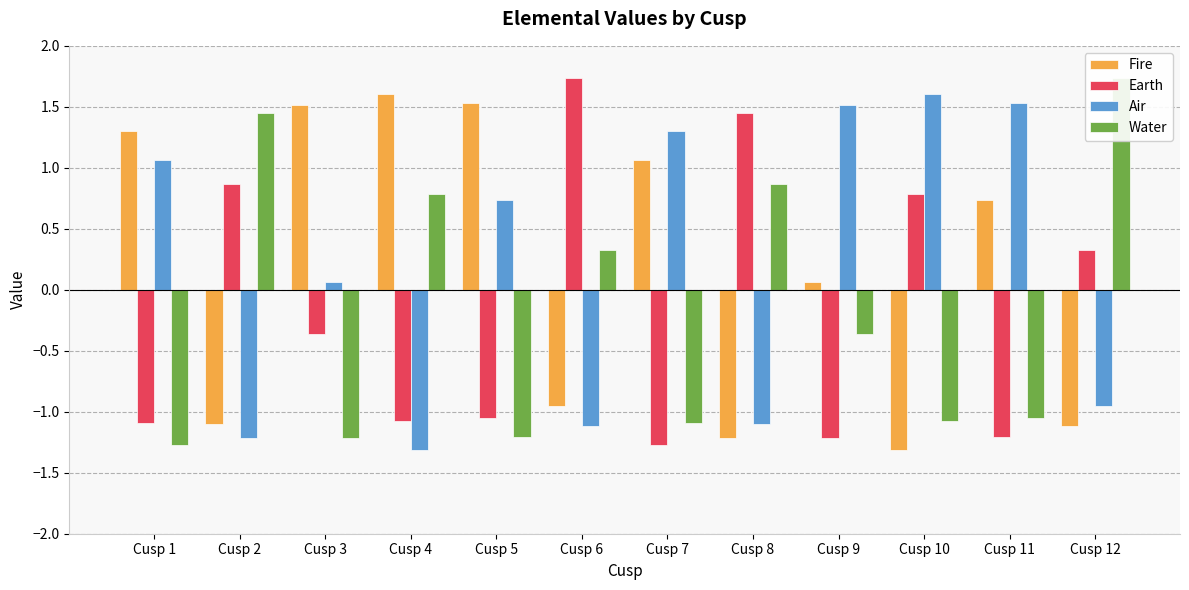

At which label does Fire first exceed 0?

Cusp 1